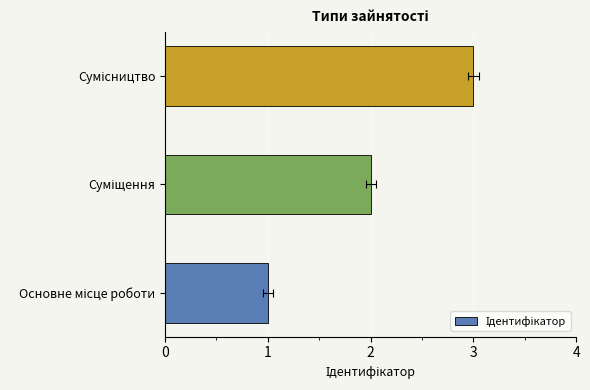

What is the average value?

2